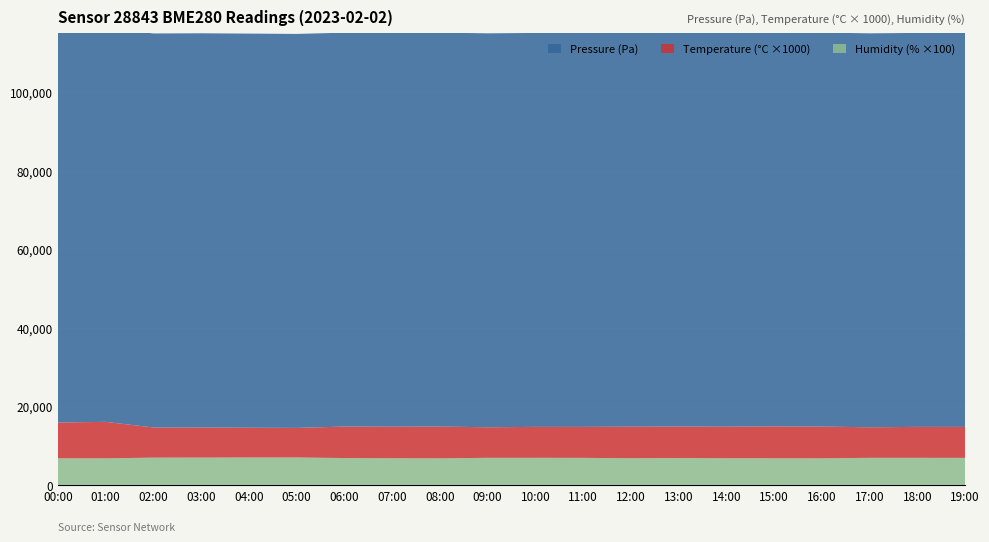

Reading left to right, extract all data points from this chart.

Pressure: 100288.9	100318.0	100368.2	100407.9	100395.9	100356.5	100339.2	100346.6	100358.2	100345.2	100349.9	100340.7	100357.0	100339.2	100346.6	100348.6	100358.2	100345.2	100349.9	100340.7
Temperature: 9.1	9.3	7.7	7.7	7.6	7.5	8.0	8.1	8.1	7.8	7.9	7.9	8.0	8.0	8.1	8.1	8.1	7.8	7.9	7.9
Humidity: 67.5	67.6	69.3	69.5	69.7	69.7	68.3	67.8	67.6	68.9	68.9	68.7	67.9	68.3	67.8	67.7	67.6	68.9	68.9	68.7